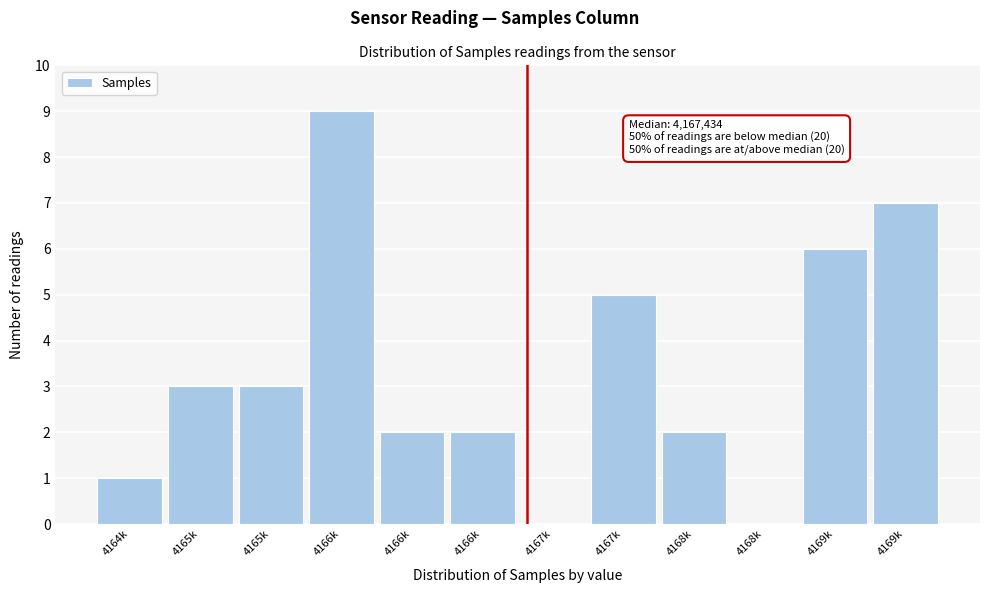

Count the number of categories in the chart.

12